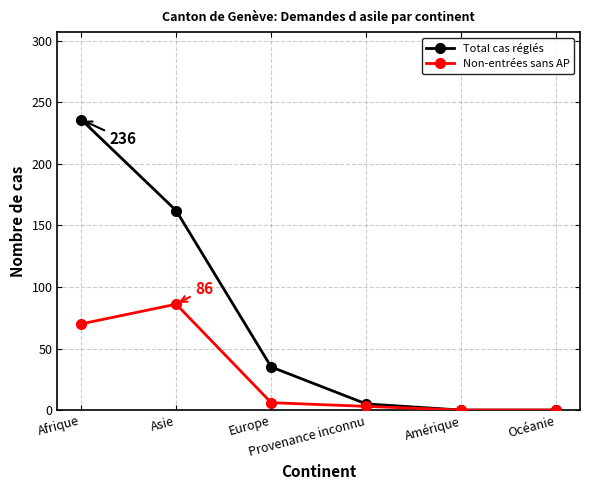

What is the sum of all Total cas réglés values?

438